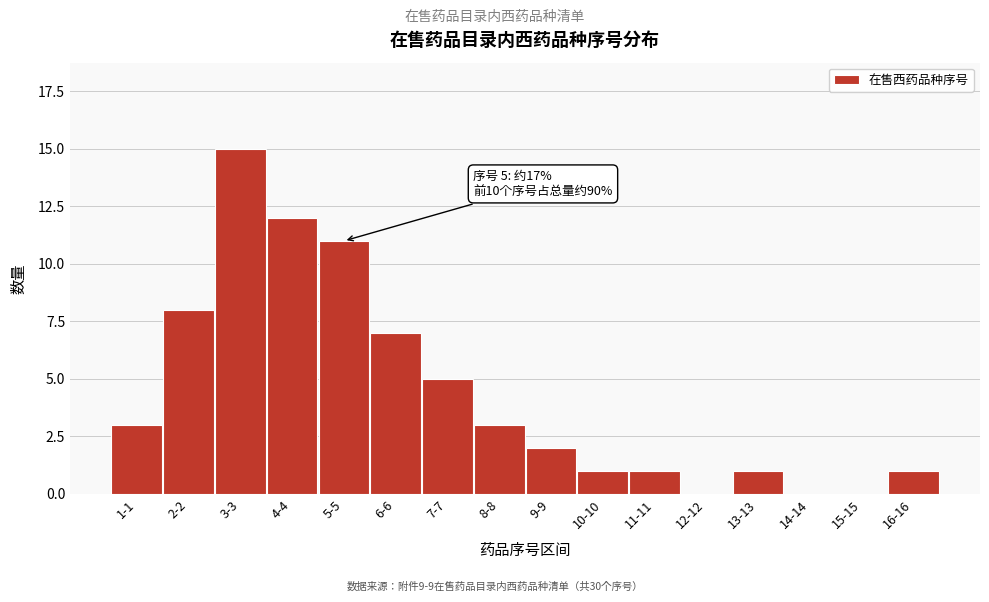

Reading left to right, what are all the values shown in this chart?

1-1=3	2-2=8	3-3=15	4-4=12	5-5=11	6-6=7	7-7=5	8-8=3	9-9=2	10-10=1	11-11=1	12-12=0	13-13=1	14-14=0	15-15=0	16-16=1